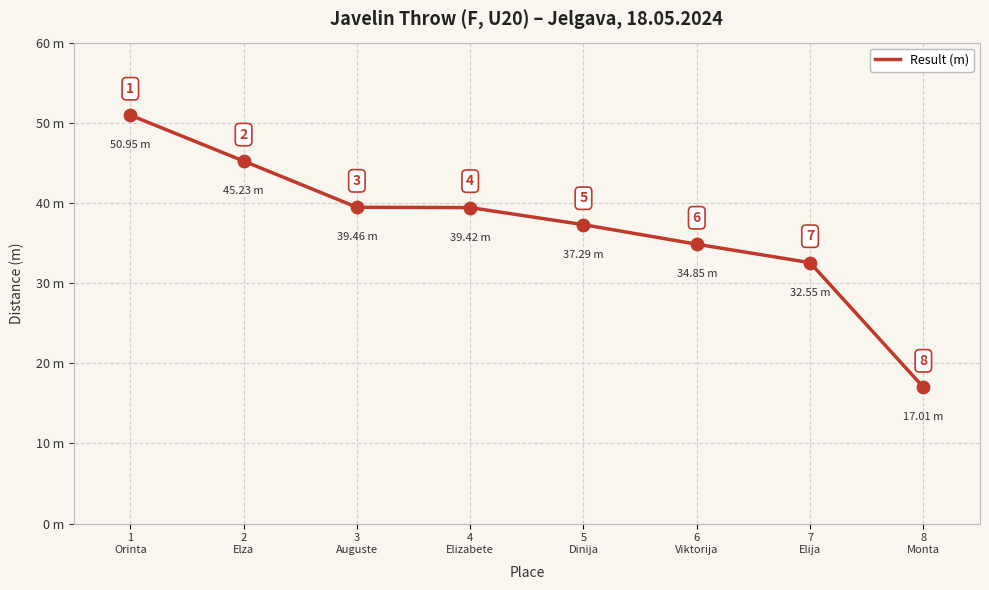

What is the change in value from 1
Orinta to 3
Auguste?

-11.5